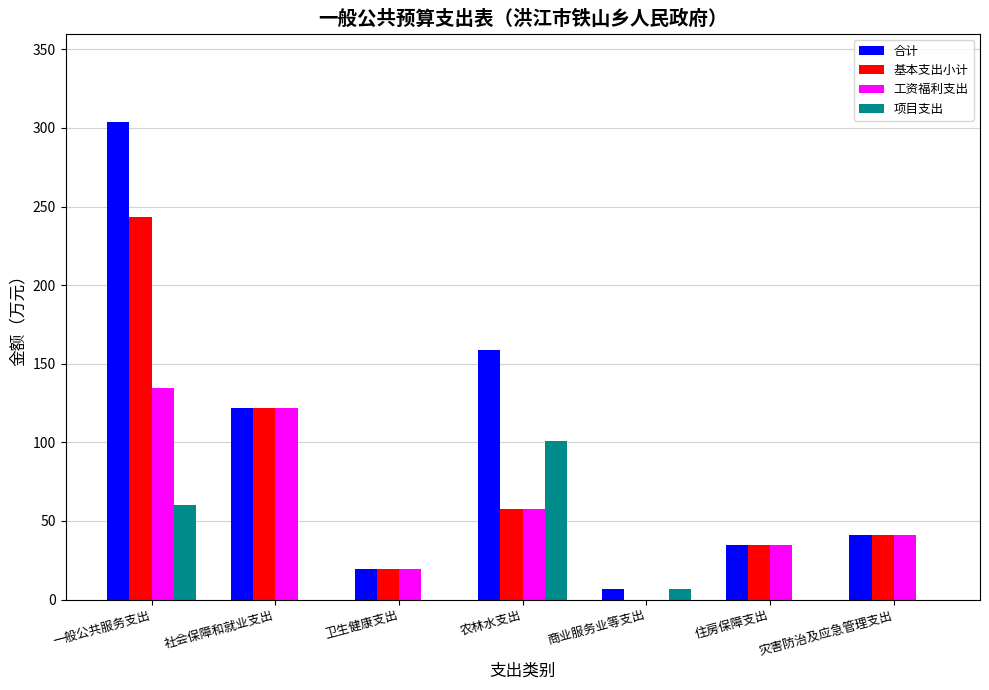

The value of 基本支出小计 at 商业服务业等支出 is 149.8. True or false?

False